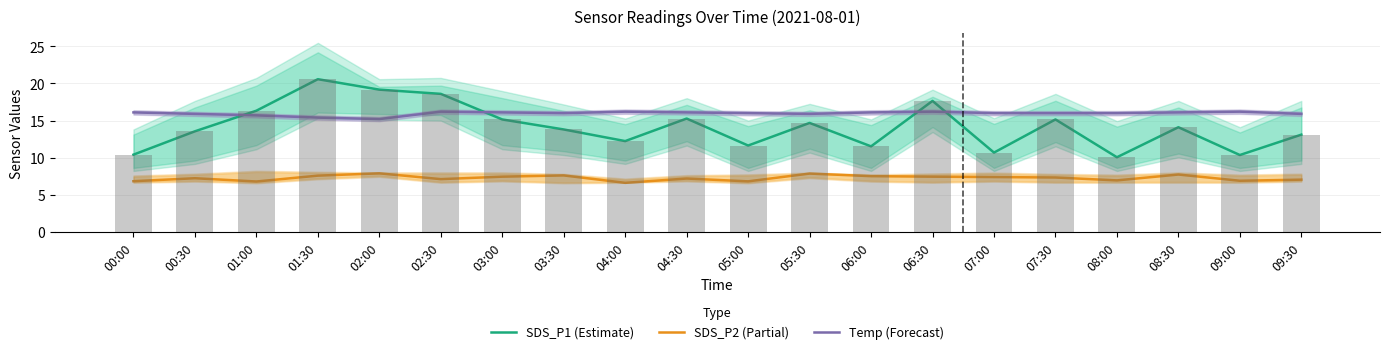

What is the maximum value shown in the chart?

20.6